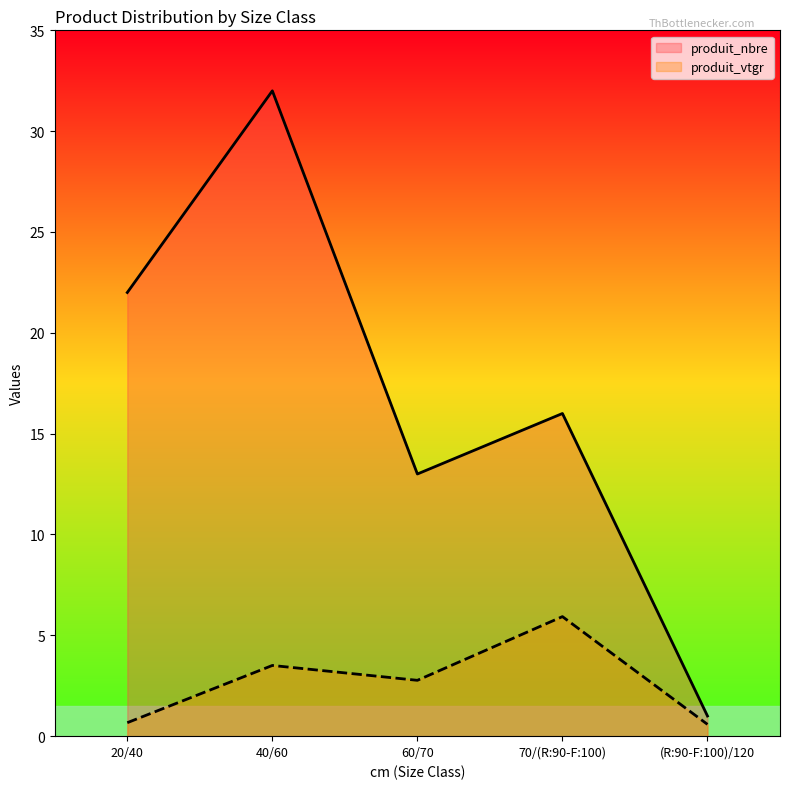

True or false: produit_vtgr and produit_nbre intersect in this chart.

False